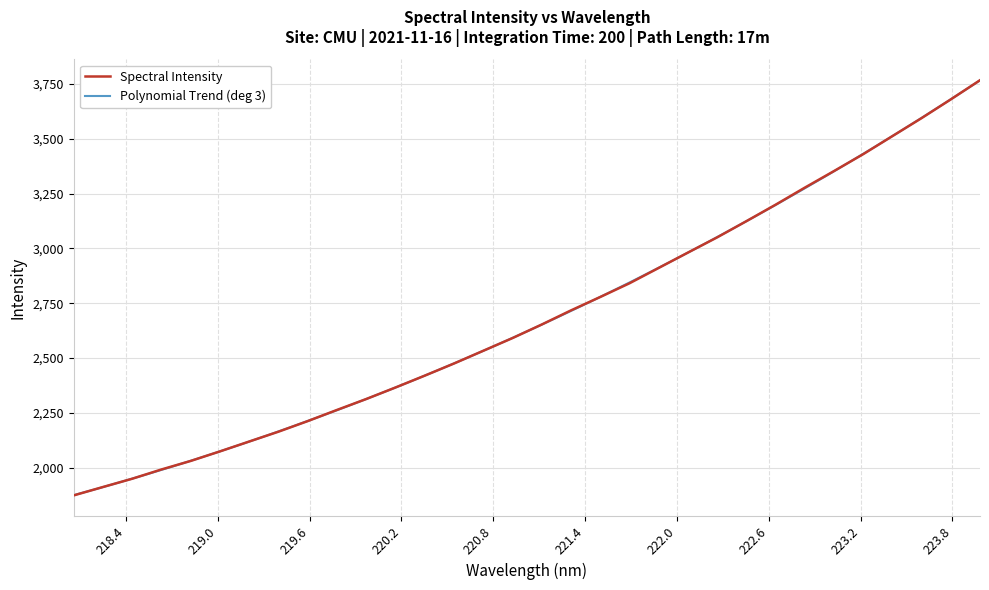

Reading left to right, what are all the values shown in this chart?

1873.7	1911.9	1949.7	1992.0	2030.9	2074.5	2119.6	2164.4	2212.8	2263.6	2313.4	2366.0	2420.0	2475.4	2533.4	2591.4	2653.2	2717.6	2778.7	2841.1	2911.2	2981.2	3050.6	3124.4	3199.5	3277.4	3353.1	3430.2	3512.5	3594.7	3680.1	3767.4